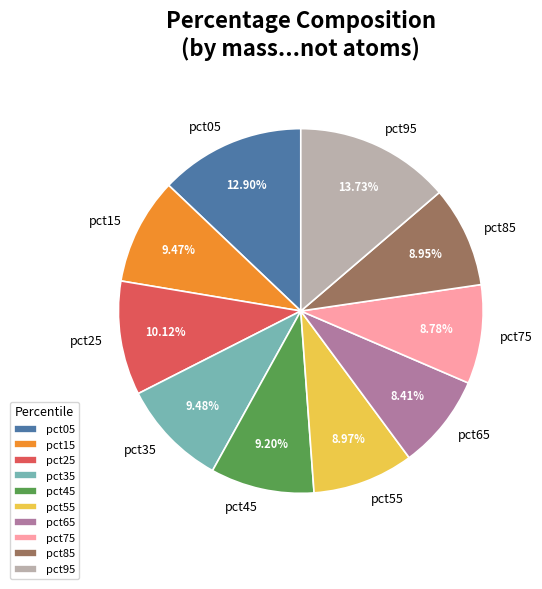

Which slice is the largest?

pct95